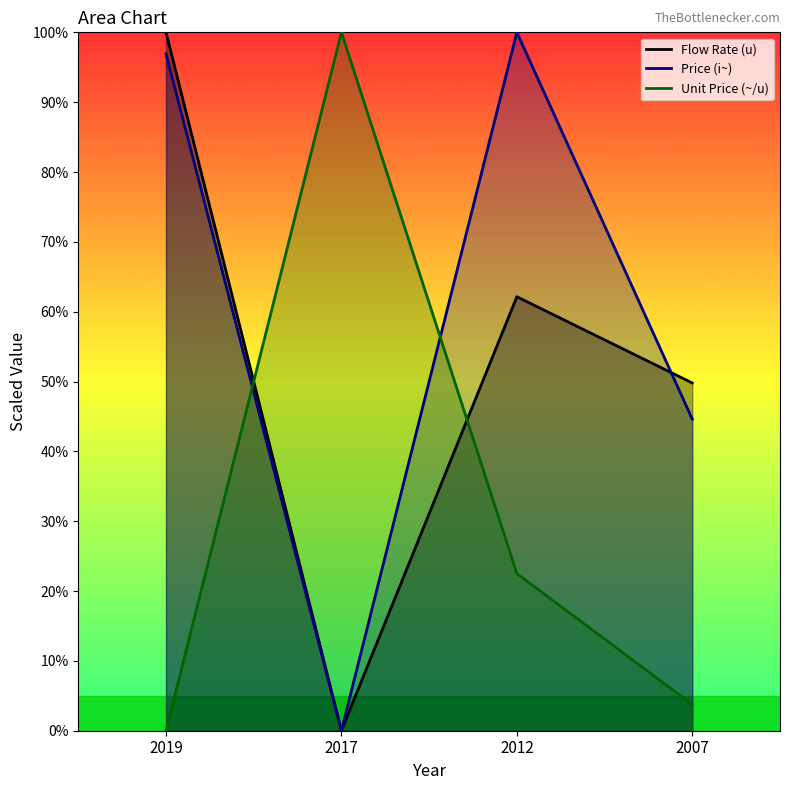

How many interior local valleys does the Flow Rate (u) series have?

1